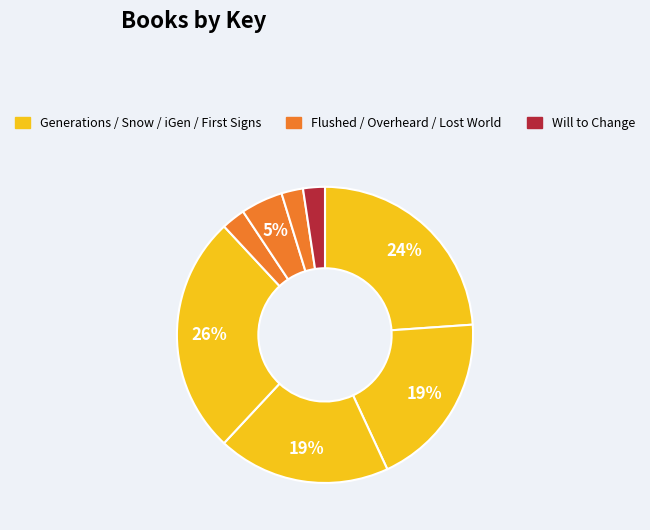

How many slices are in this pie chart?

8